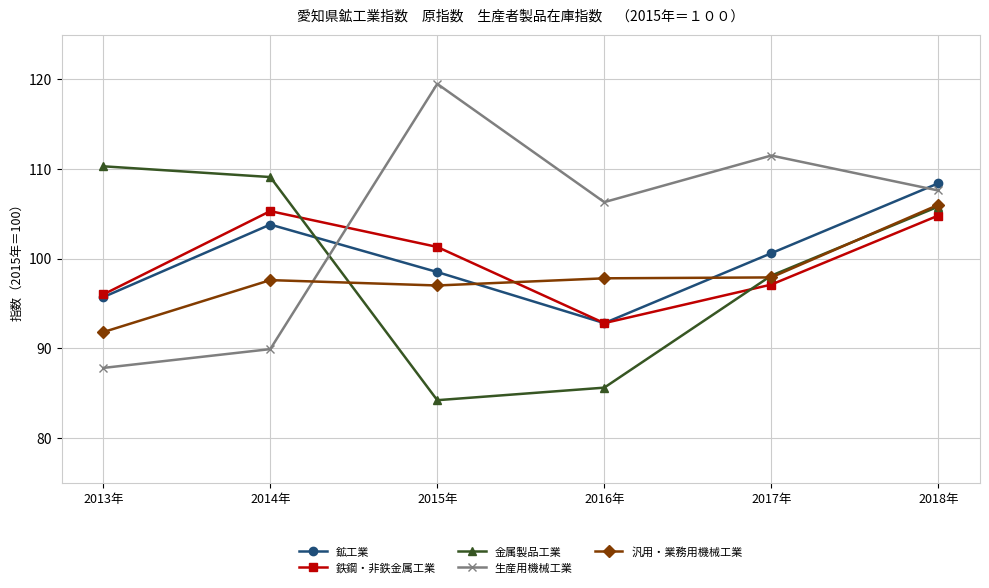

Which label corresponds to the smallest value in the chart?

2015年